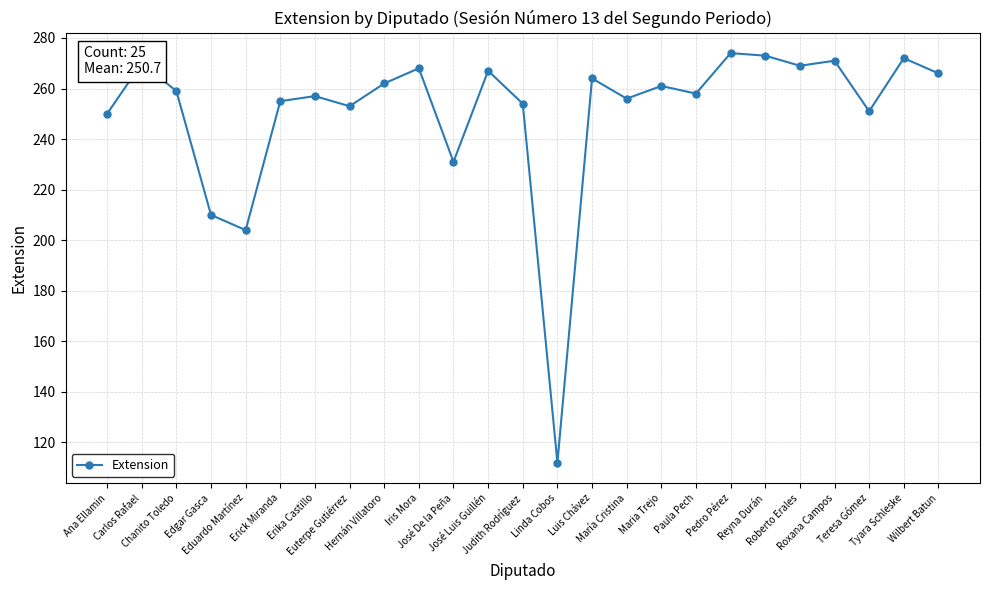

The chart shows a value of 371 at Edgar Gasca. True or false?

False